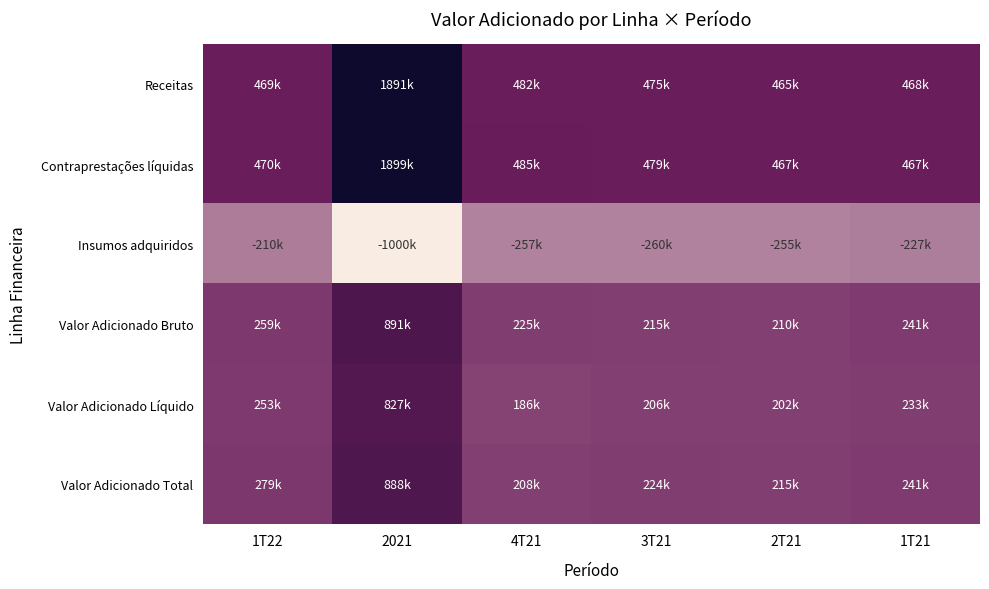

Which series has the widest spread of values?

Contraprestações líquidas